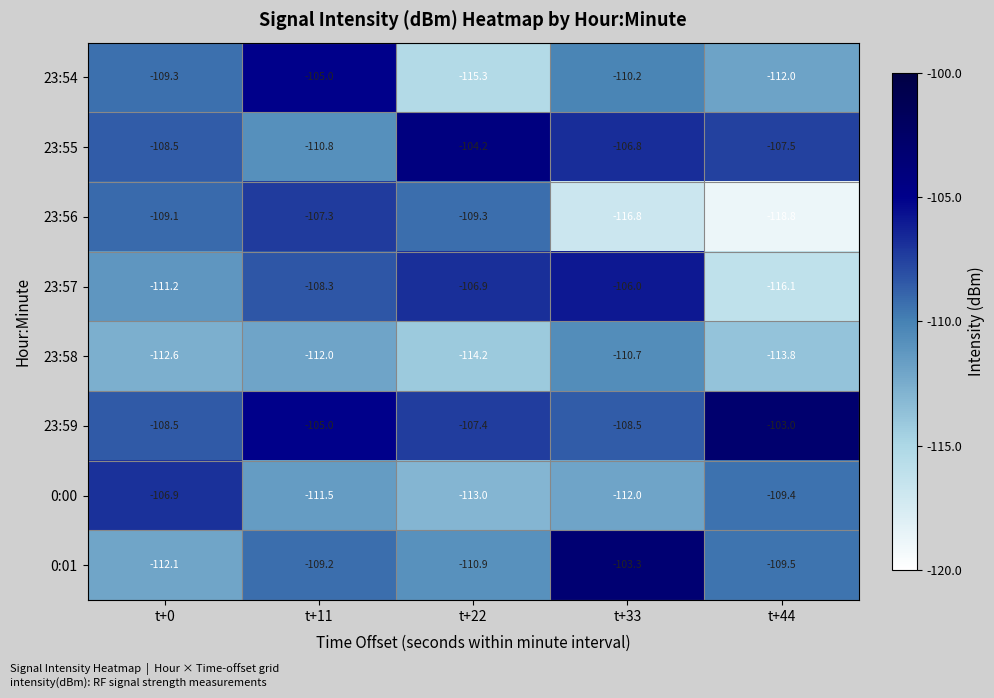

True or false: 0:00 has a value of -50.7 at t+11.

False